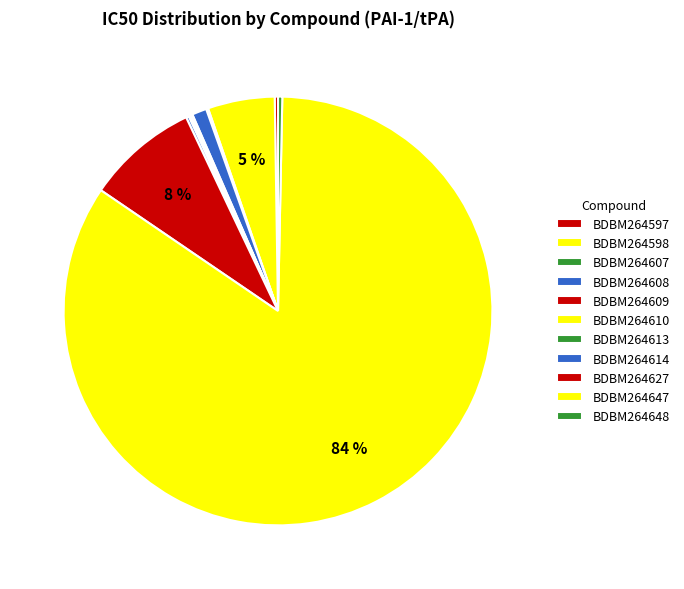

True or false: BDBM264613 accounts for 0% of the total.

True